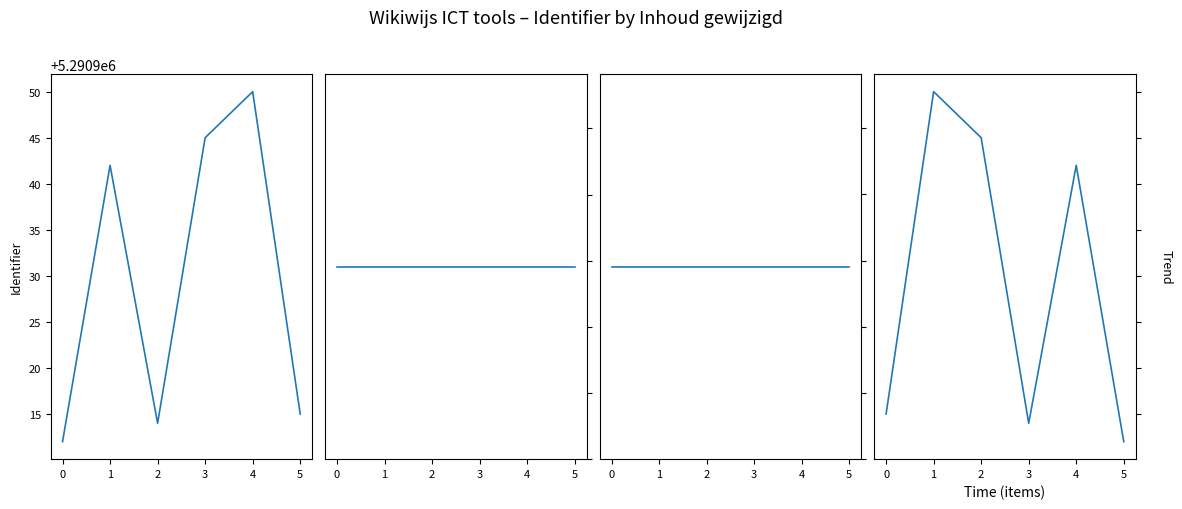

What is the smallest value displayed?

5290912.0